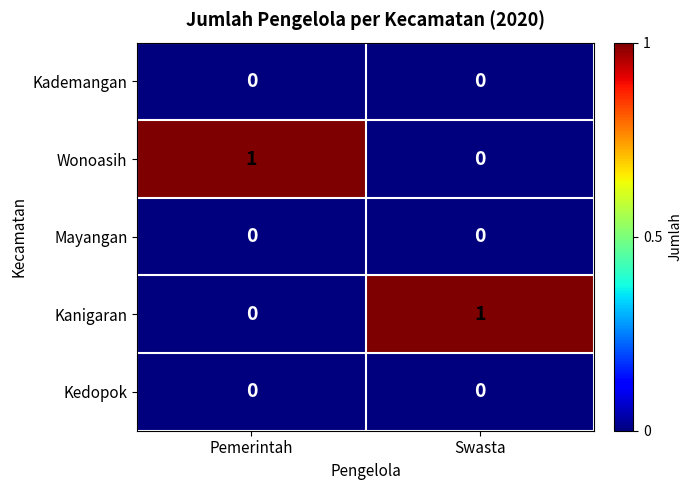

At which label does Kanigaran reach its peak?

Swasta